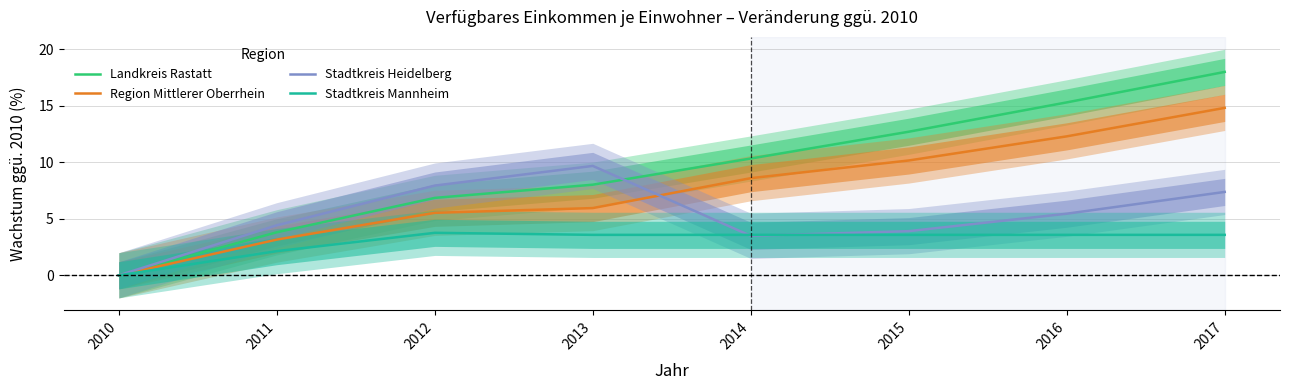

Rank the series by their average value, from lowest to highest.

Stadtkreis Mannheim, Stadtkreis Heidelberg, Region Mittlerer Oberrhein, Landkreis Rastatt